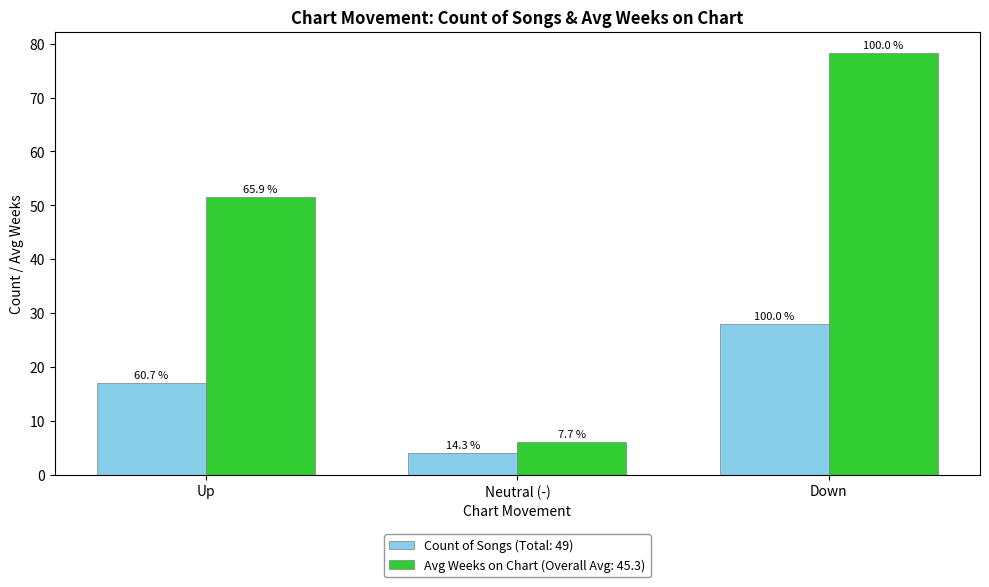

How many bars are there in each group?

2